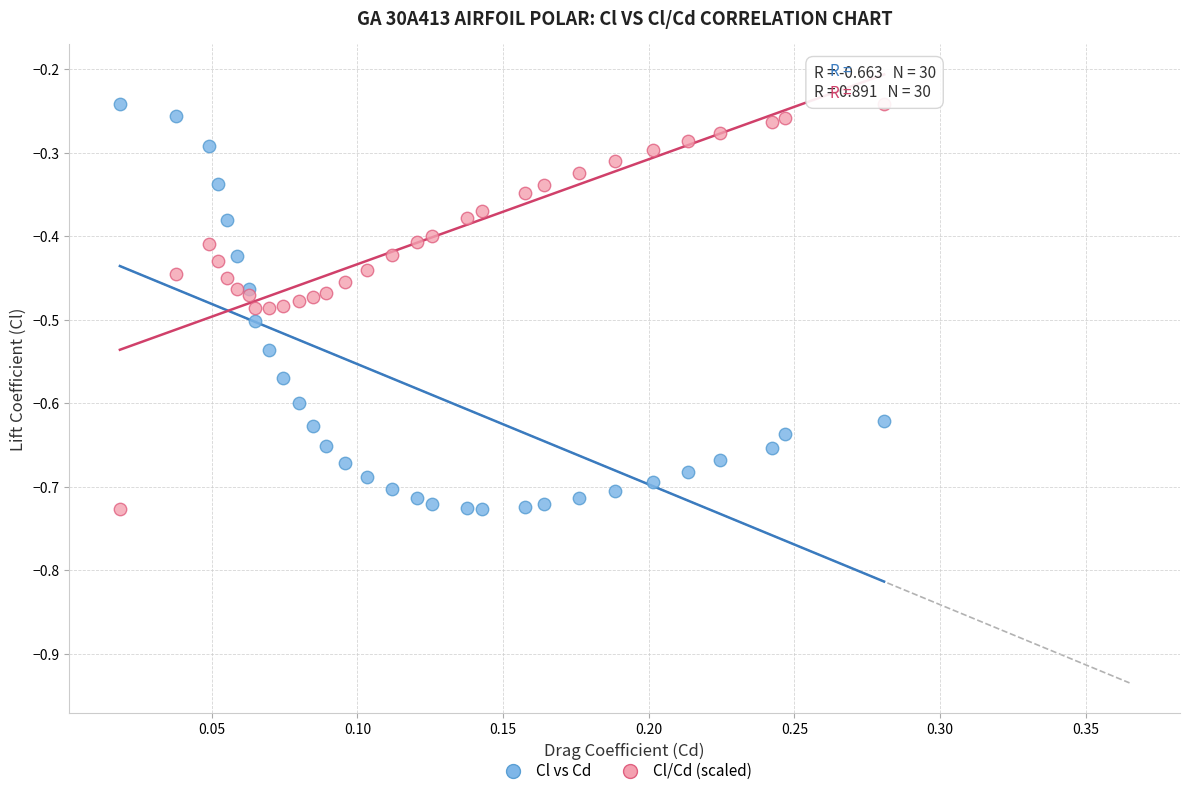

What is the X range (max minus min) for the scatter plot?

0.3